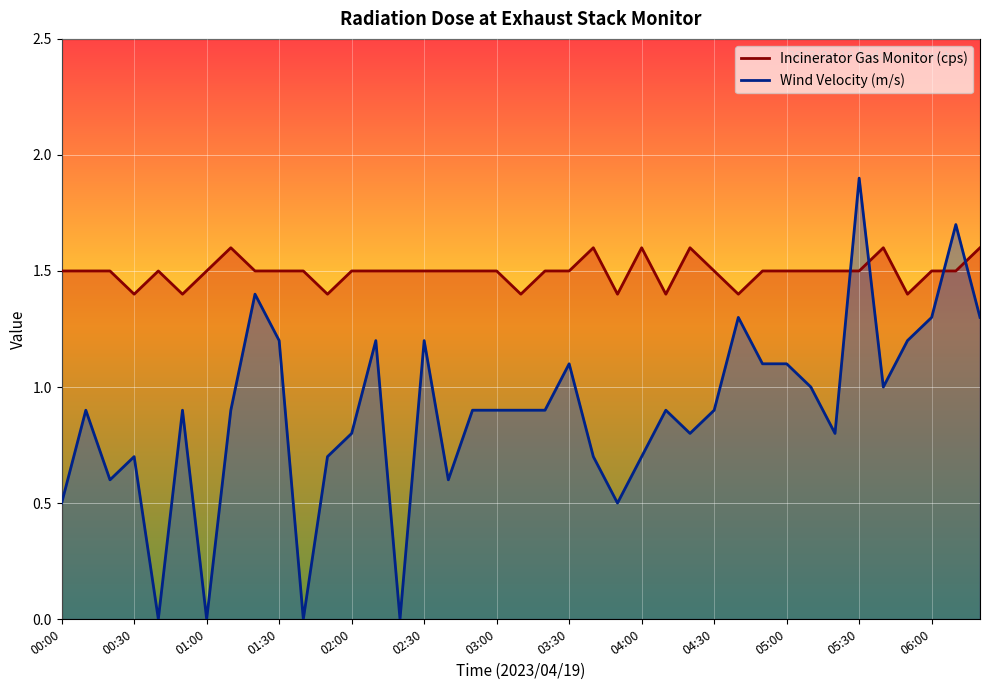

Reading right to left, what are all the values shown in this chart?

Incinerator Gas Monitor (cps): 06:20=1.6	06:10=1.5	06:00=1.5	05:50=1.4	05:40=1.6	05:30=1.5	05:20=1.5	05:10=1.5	05:00=1.5	04:50=1.5	04:40=1.4	04:30=1.5	04:20=1.6	04:10=1.4	04:00=1.6	03:50=1.4	03:40=1.6	03:30=1.5	03:20=1.5	03:10=1.4	03:00=1.5	02:50=1.5	02:40=1.5	02:30=1.5	02:20=1.5	02:10=1.5	02:00=1.5	01:50=1.4	01:40=1.5	01:30=1.5	01:20=1.5	01:10=1.6	01:00=1.5	00:50=1.4	00:40=1.5	00:30=1.4	00:20=1.5	00:10=1.5	00:00=1.5
Wind Velocity (m/s): 06:20=1.3	06:10=1.7	06:00=1.3	05:50=1.2	05:40=1.0	05:30=1.9	05:20=0.8	05:10=1.0	05:00=1.1	04:50=1.1	04:40=1.3	04:30=0.9	04:20=0.8	04:10=0.9	04:00=0.7	03:50=0.5	03:40=0.7	03:30=1.1	03:20=0.9	03:10=0.9	03:00=0.9	02:50=0.9	02:40=0.6	02:30=1.2	02:20=0.0	02:10=1.2	02:00=0.8	01:50=0.7	01:40=0.0	01:30=1.2	01:20=1.4	01:10=0.9	01:00=0.0	00:50=0.9	00:40=0.0	00:30=0.7	00:20=0.6	00:10=0.9	00:00=0.5